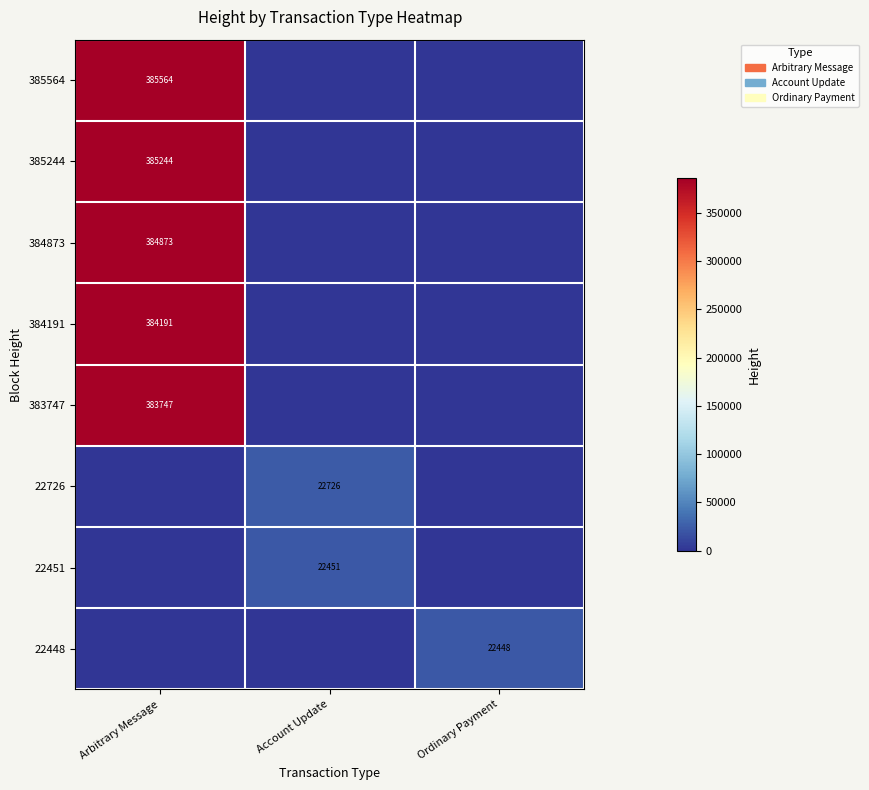

Is it true that 383747 equals 383747 at Arbitrary Message?

True